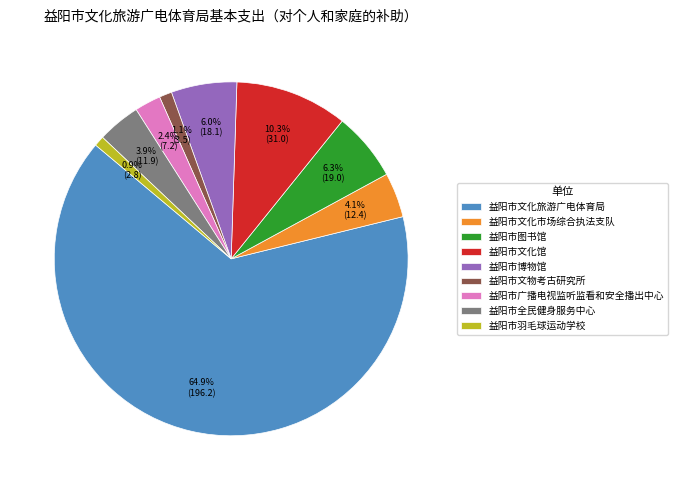

Does any single category account for the majority?

Yes